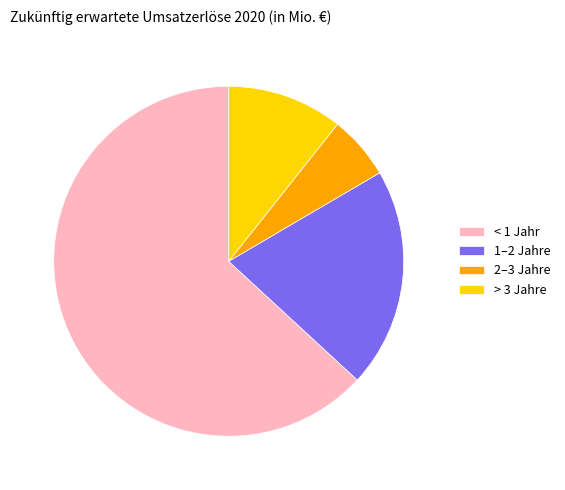

True or false: 1–2 Jahre accounts for 20% of the total.

True